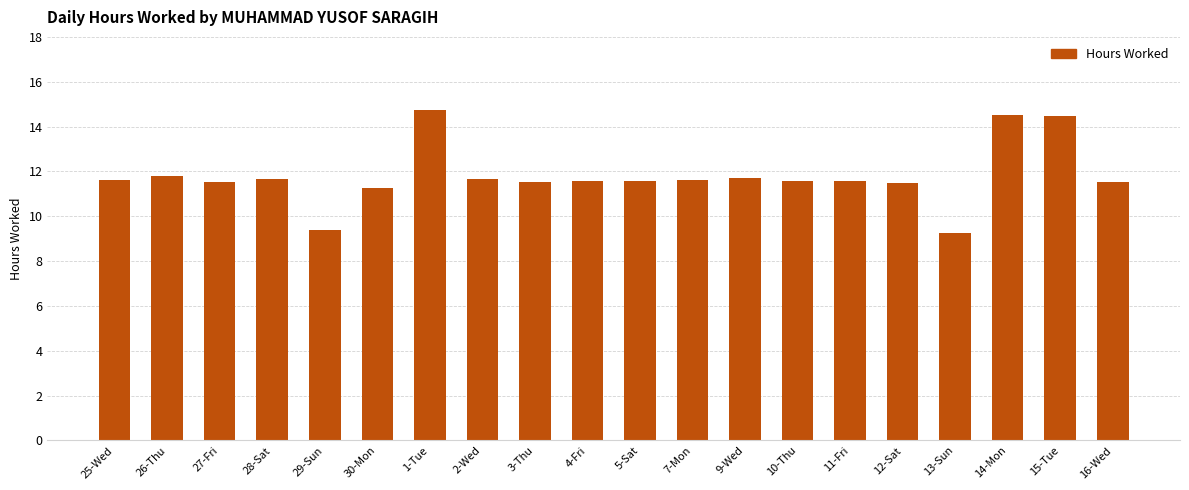

What is the label of the 14th bar from the right?

1-Tue